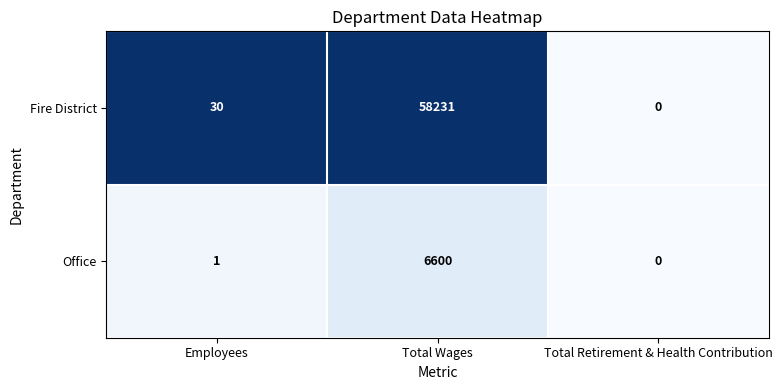

At which label is Office closest to 3300?

Employees